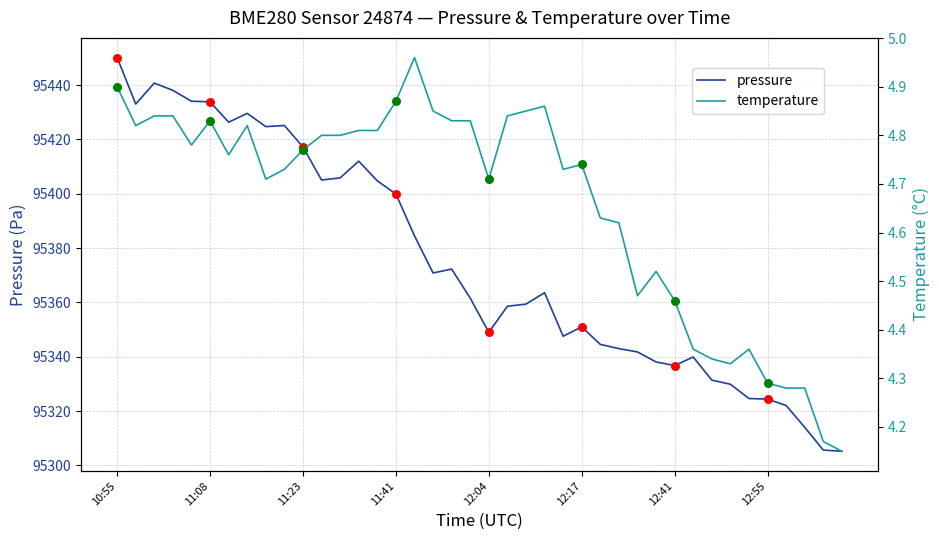

Which series reaches the minimum Y coordinate?

temperature